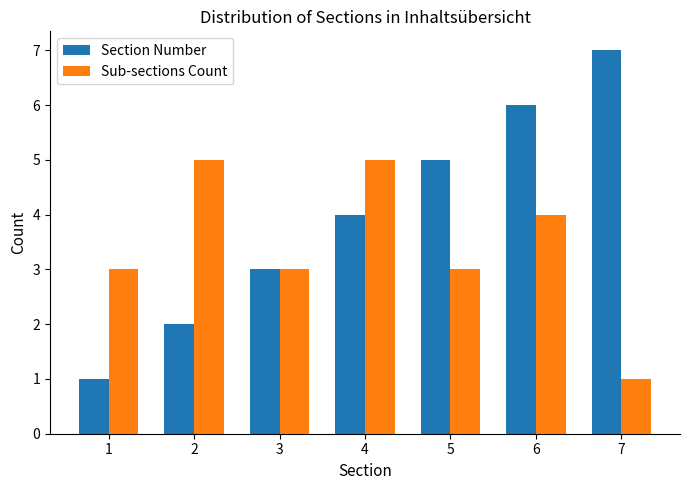

True or false: Section Number has a value of 1 at 3.

False